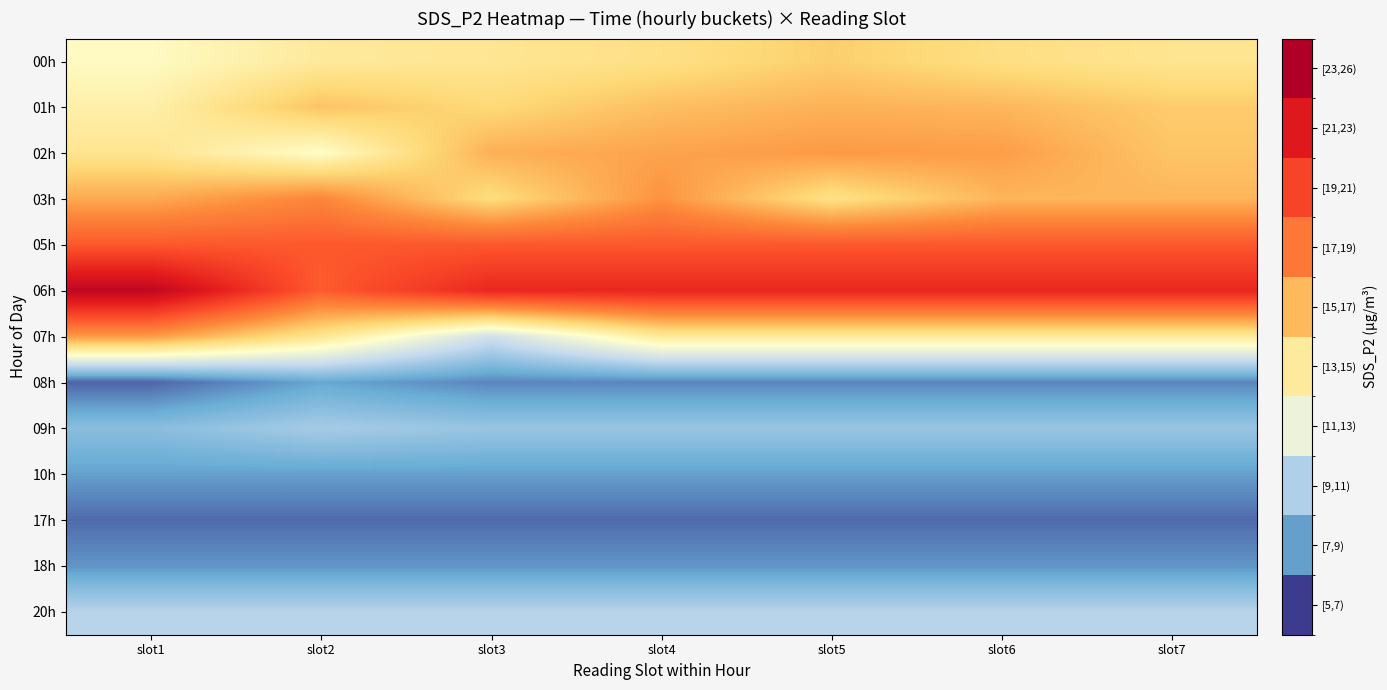

Rank the series at slot6 from lowest to highest value.

17h, 08h, 18h, 10h, 09h, 20h, 07h, 00h, 01h, 03h, 02h, 05h, 06h